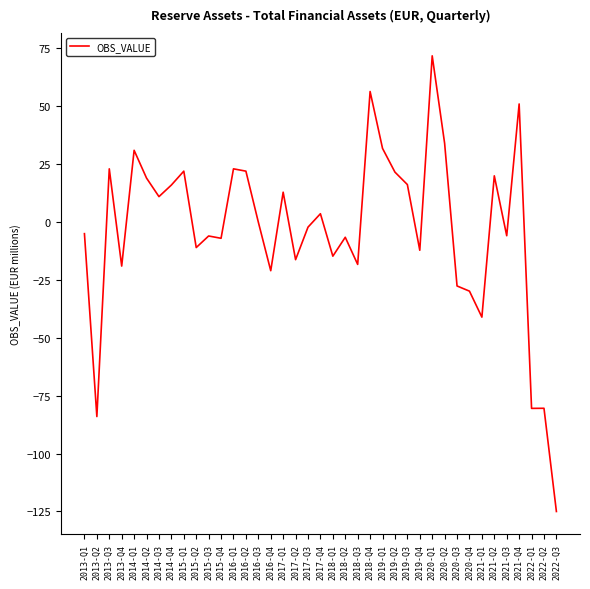

At which label is the value closest to -26?

2020-Q3